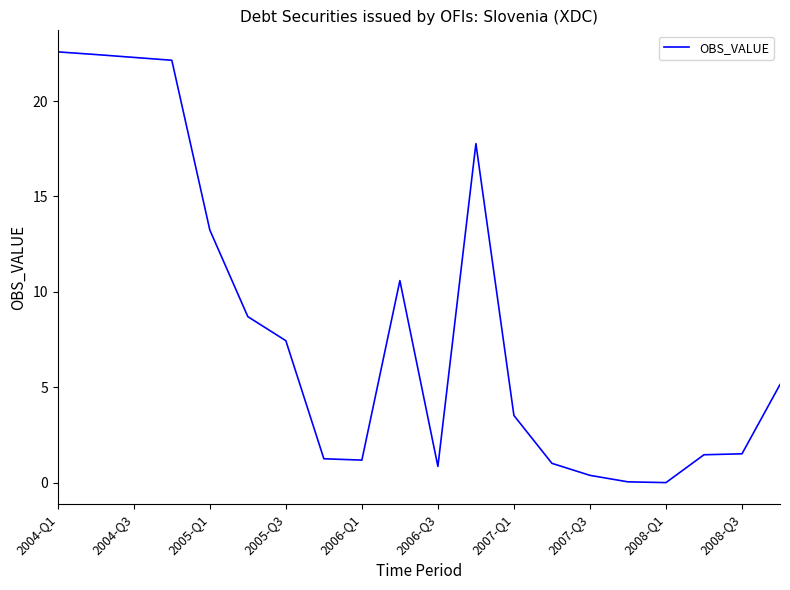

What is the difference between the maximum and minimum values?

22.6